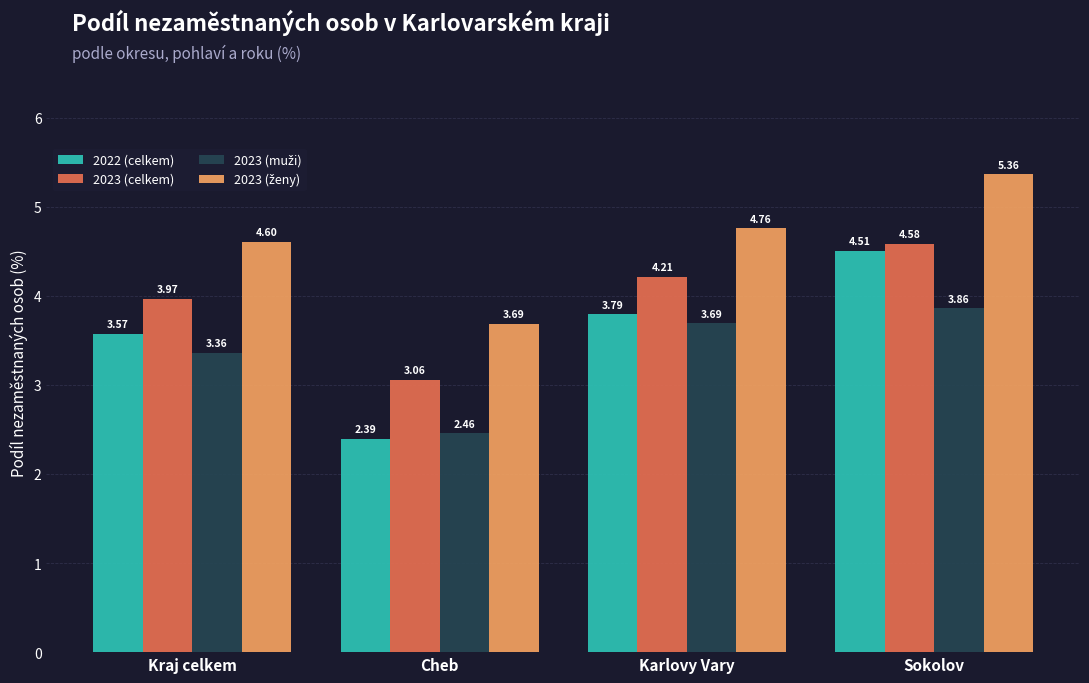

The value of 2022 (celkem) at Karlovy Vary is 3.8. True or false?

True